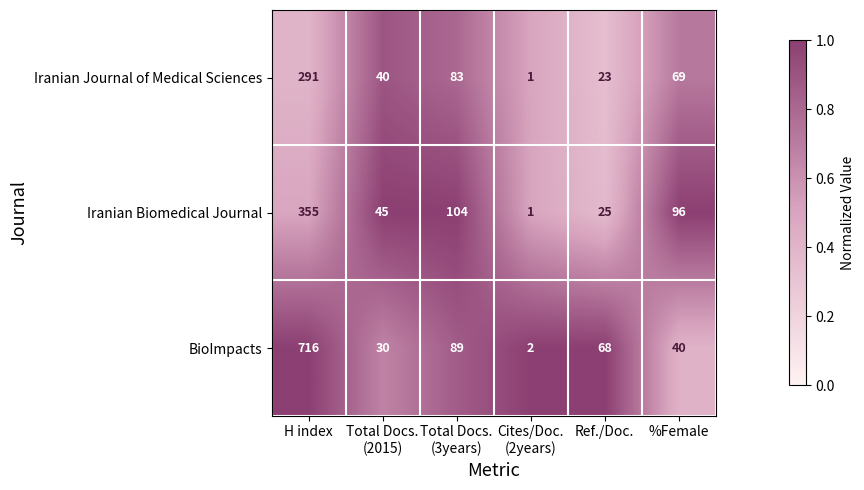

What is the maximum value shown in the chart?

716